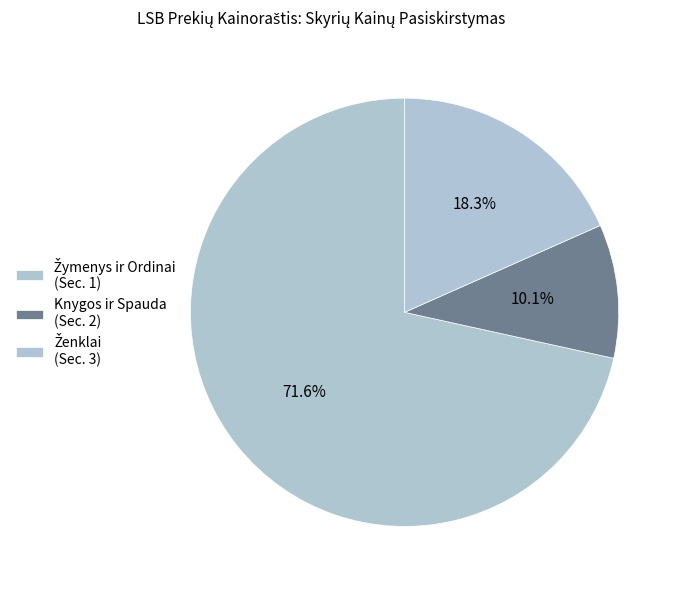

How many segments does this pie chart have?

3